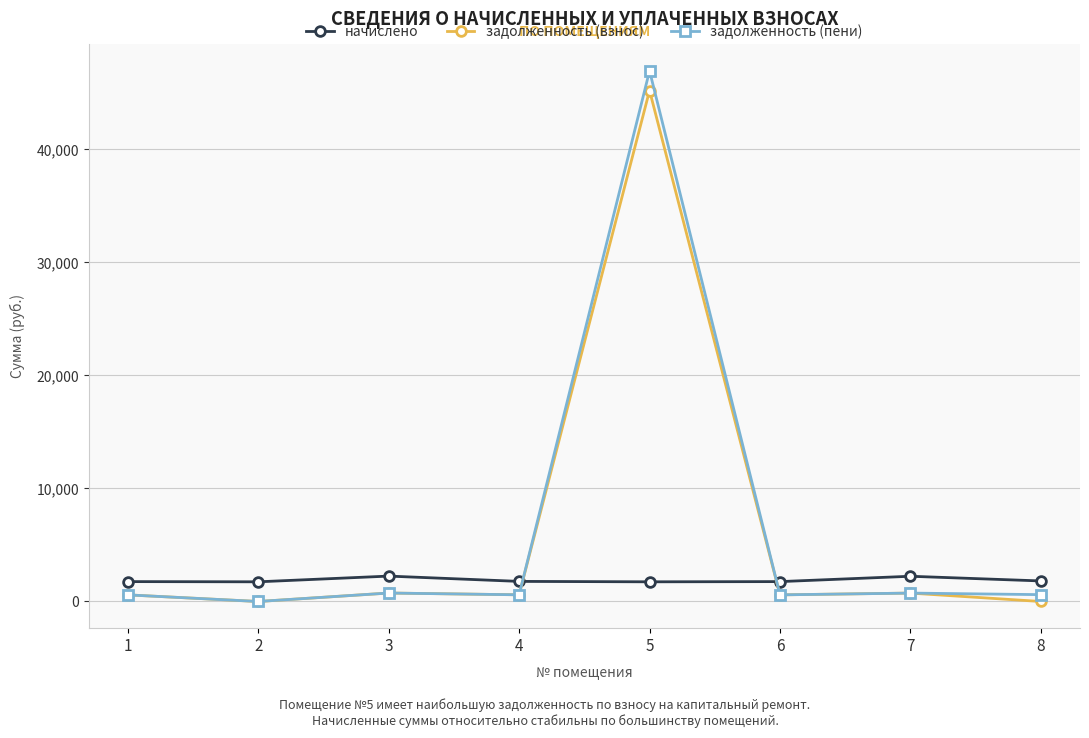

Is the value of задолженность (пени) at 2 greater than the value of начислено at 6?

No